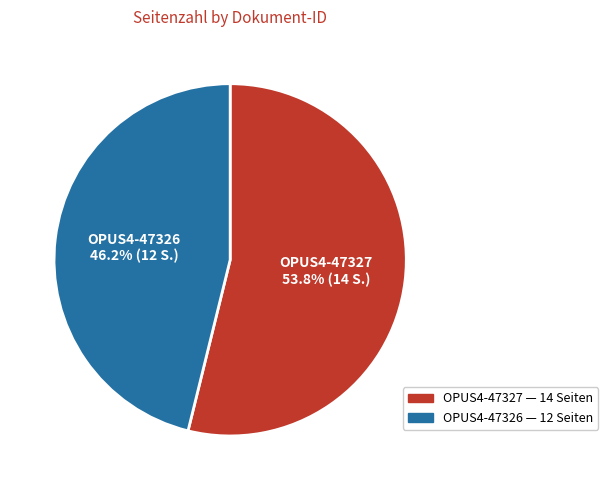

What is the ratio of the value at OPUS4-47326 to the value at OPUS4-47327?

0.9